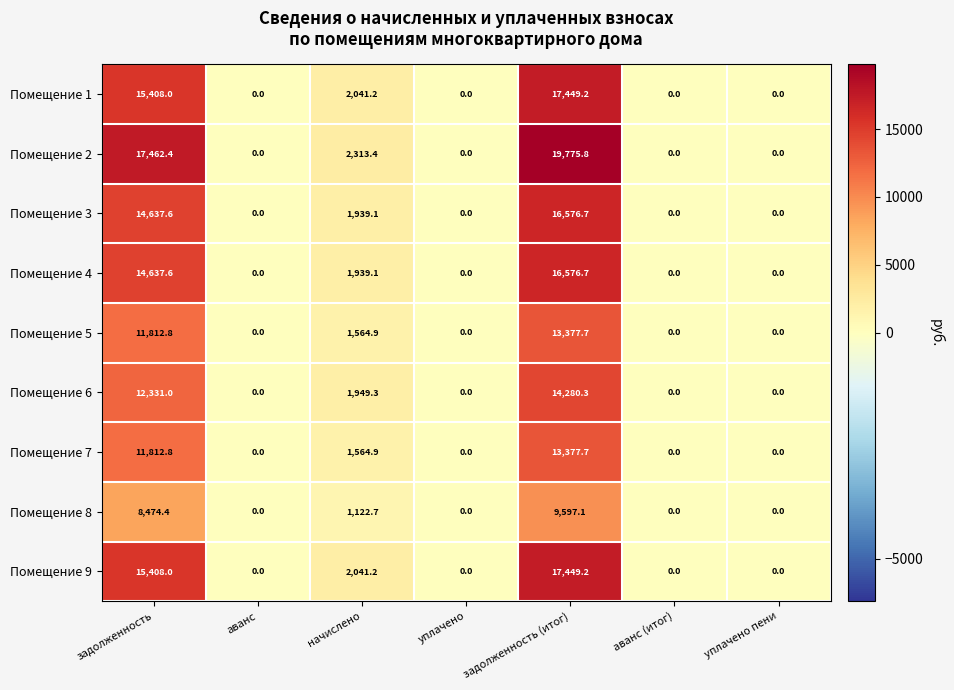

At which category is the sum across all series the highest?

задолженность (итог)